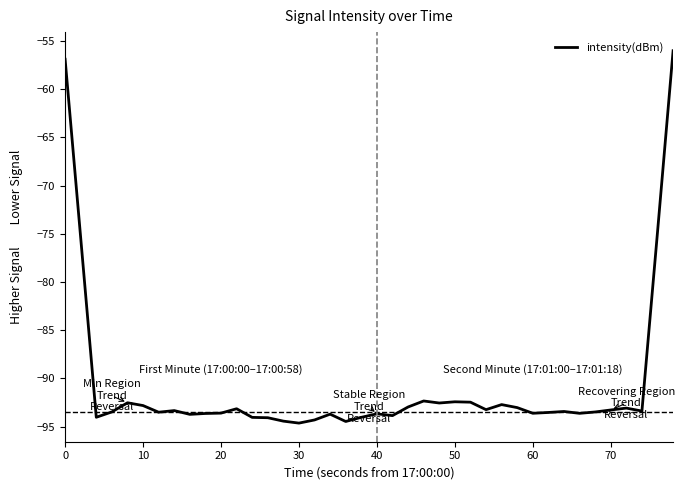

What is the difference between the maximum and minimum values?

38.6